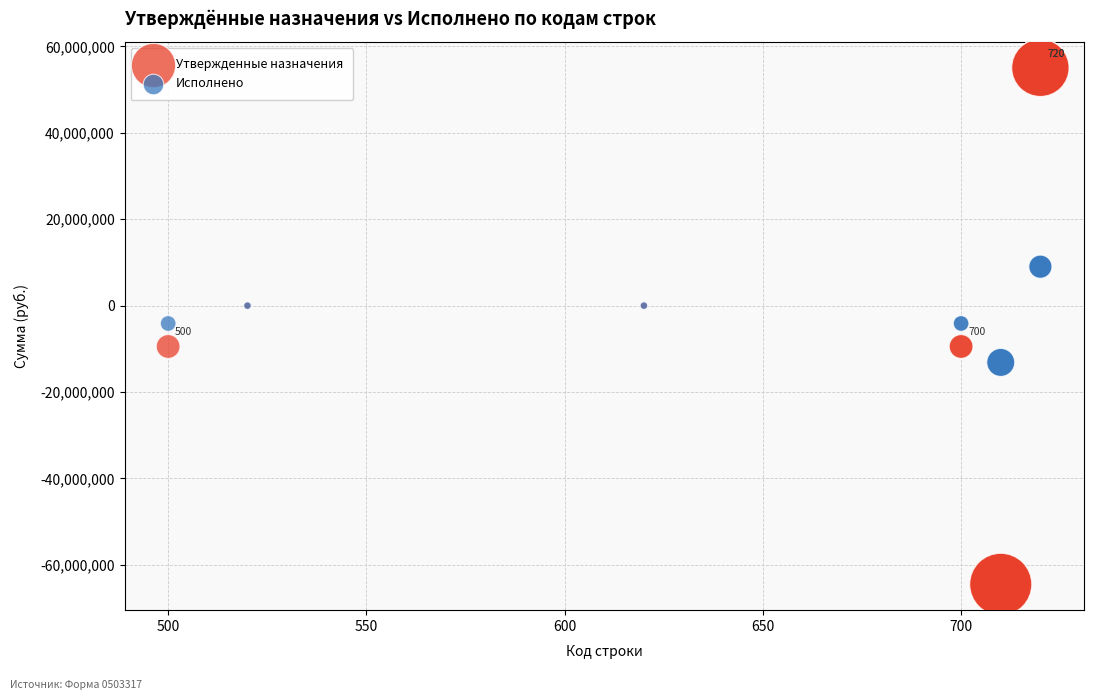

Which series has the largest Y range (max minus min)?

Утвержденные назначения